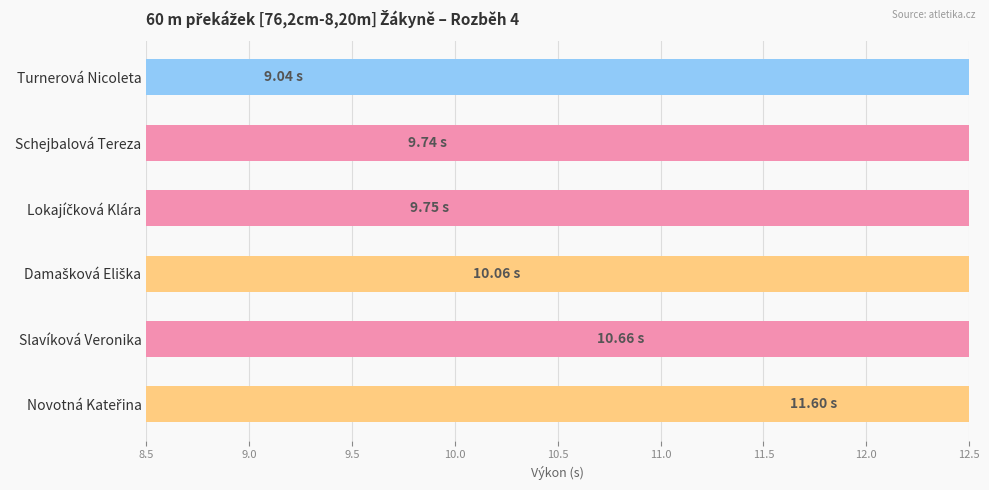

What is the greatest value displayed?

11.6